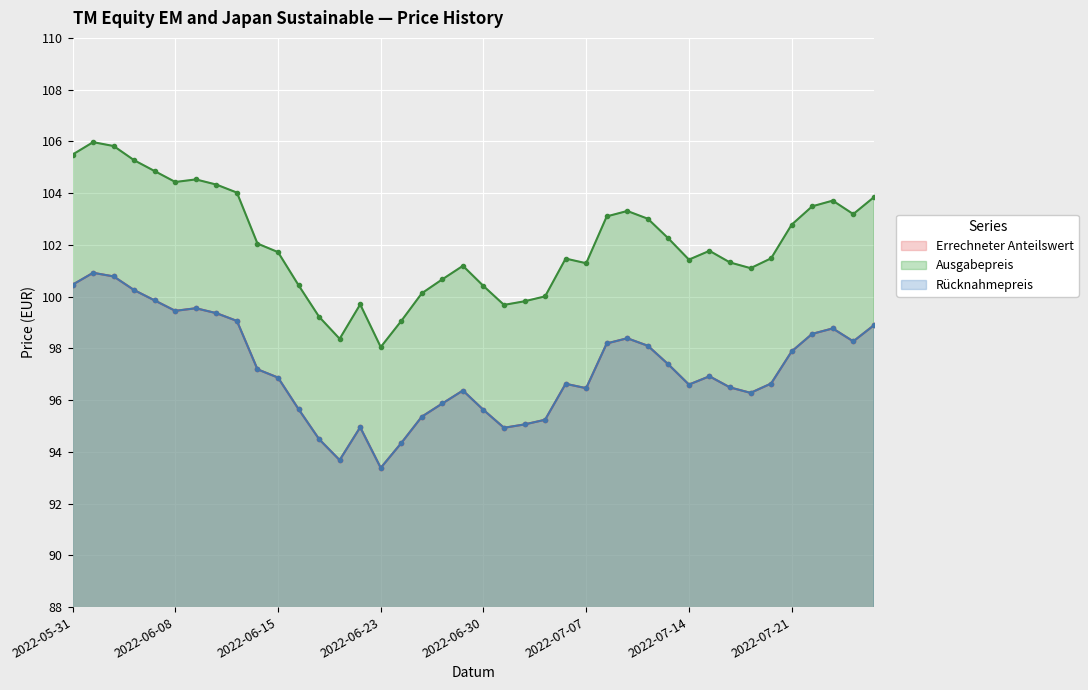

What is the difference between the maximum and minimum values in the Rücknahmepreis series?

7.5